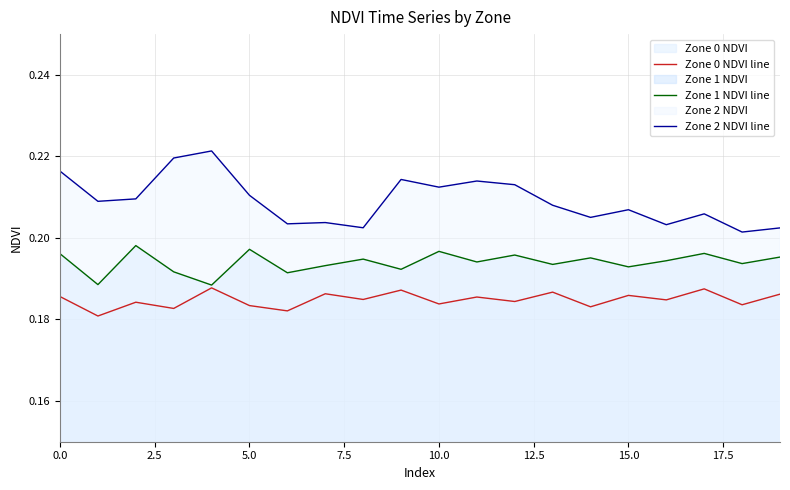

Which series has the widest spread of values?

Zone 2 NDVI line